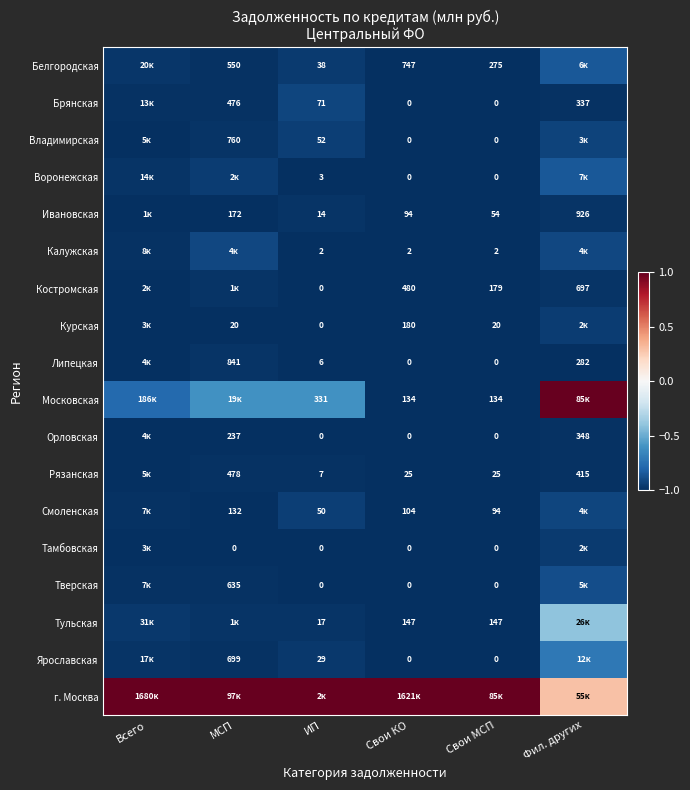

The Костромская series shows -1.5 at Фил. других. True or false?

False